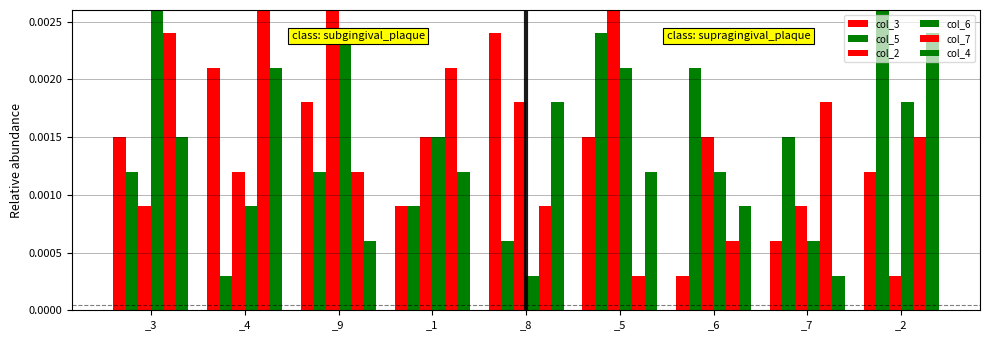

Reading left to right, extract all data points from this chart.

col_3: 0.0	0.0	0.0	0.0	0.0	0.0	0.0	0.0	0.0
col_5: 0.0	0.0	0.0	0.0	0.0	0.0	0.0	0.0	0.0
col_2: 0.0	0.0	0.0	0.0	0.0	0.0	0.0	0.0	0.0
col_6: 0.0	0.0	0.0	0.0	0.0	0.0	0.0	0.0	0.0
col_7: 0.0	0.0	0.0	0.0	0.0	0.0	0.0	0.0	0.0
col_4: 0.0	0.0	0.0	0.0	0.0	0.0	0.0	0.0	0.0